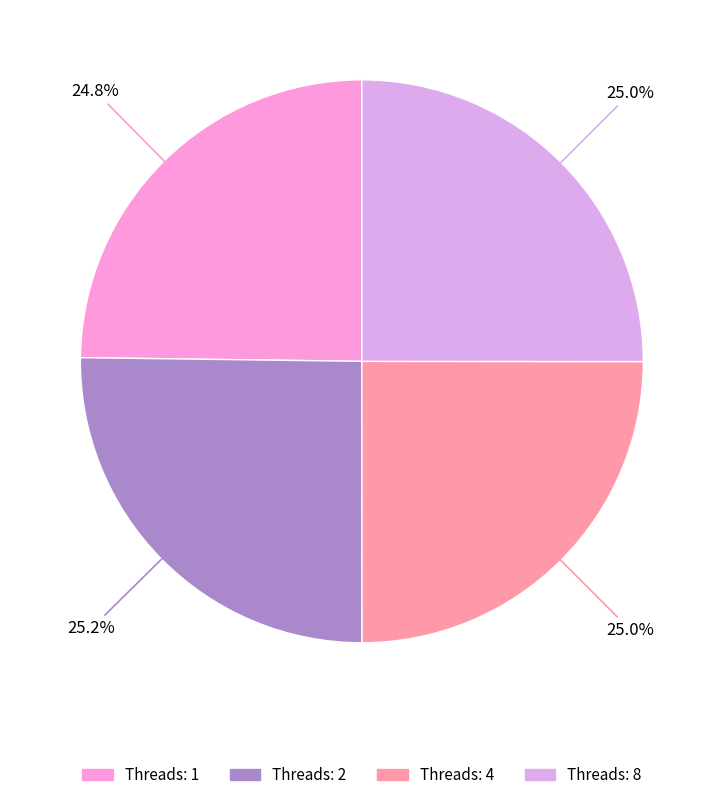

Is there any slice that represents more than half of the pie?

No